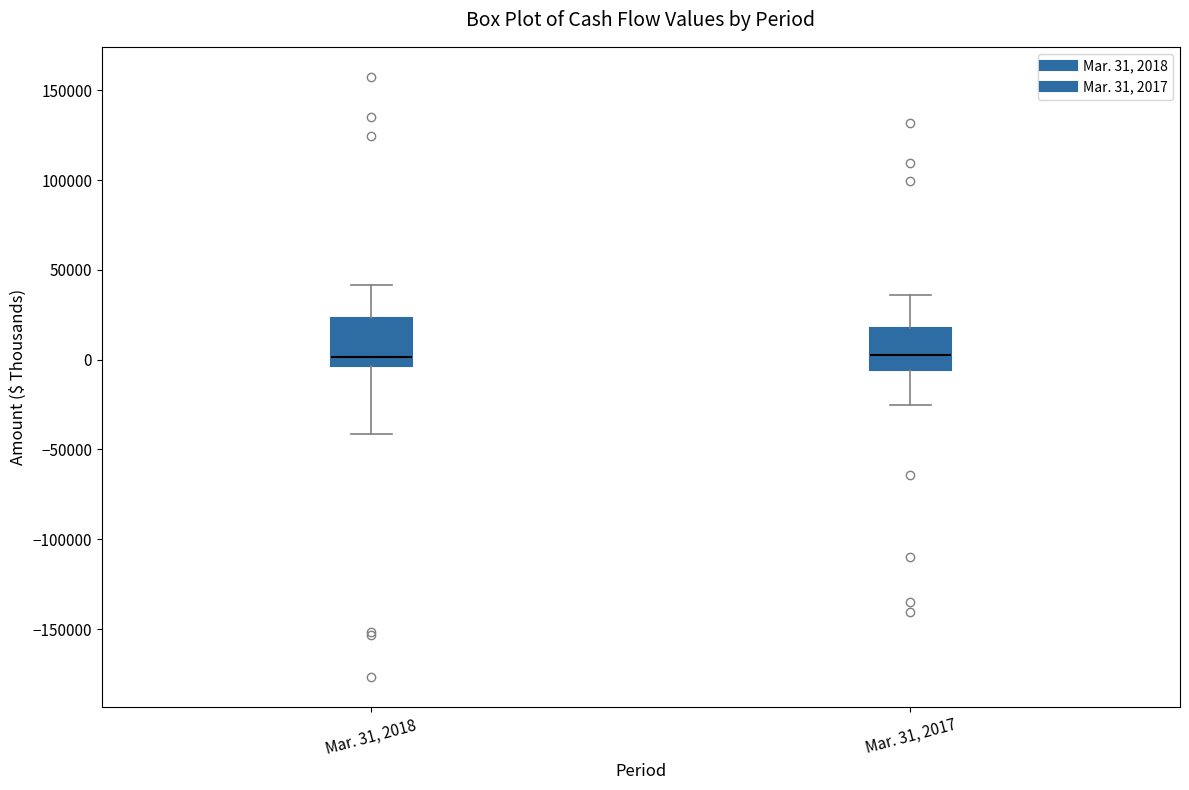

Reading left to right, read every box against the y-axis: the position of its median line, the range the box covers, and the ends of its whiskers. The values are not printed on the chart, so give them approximately, as read against the axis.

Mar. 31, 2018: median 0, box -5000 to 25000, whiskers -40000 to 40000
Mar. 31, 2017: median 5000, box -5000 to 20000, whiskers -25000 to 35000